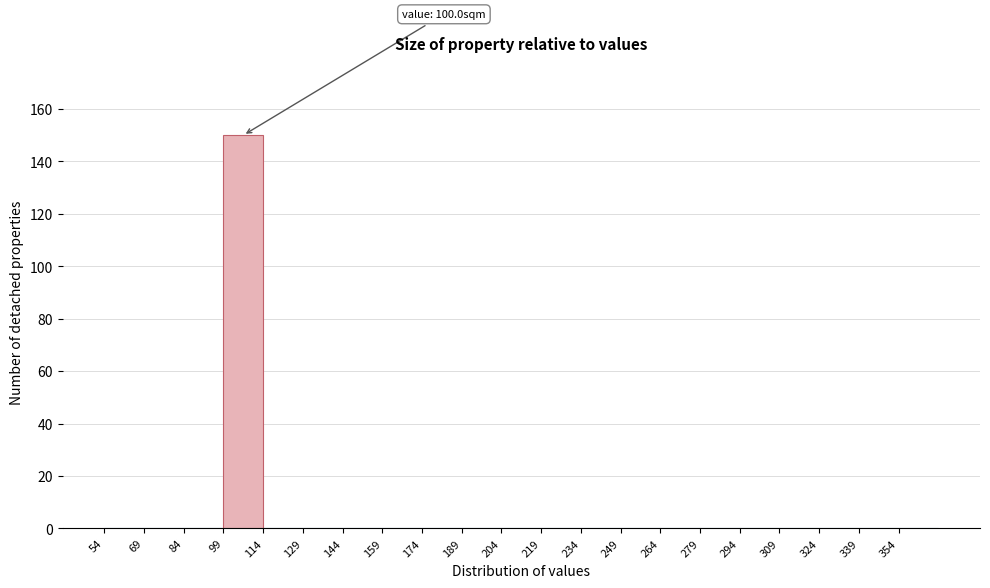

Over which range of the x-axis is the bar tallest?

99 to 114